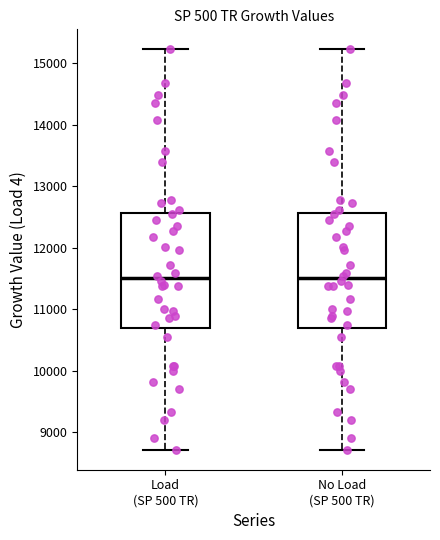

Reading left to right, read every box against the y-axis: the position of its median line, the range the box covers, and the ends of its whiskers. The values are not printed on the chart, so give them approximately, as read against the axis.

Load (SP 500 TR): median 11500, box 10700 to 12600, whiskers 8700 to 15200
No Load (SP 500 TR): median 11500, box 10700 to 12600, whiskers 8700 to 15200